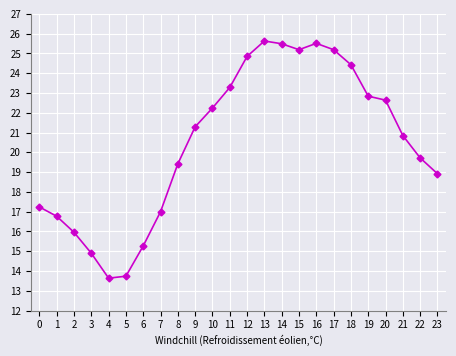

How many interior local valleys (lower than both neighbors) does the data have?

2